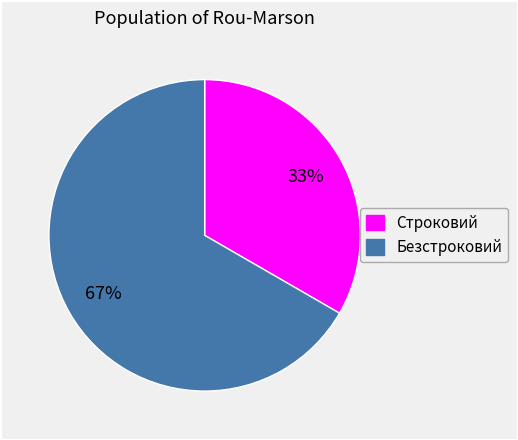

Is the sum of Безстроковий and Строковий greater than half?

Yes